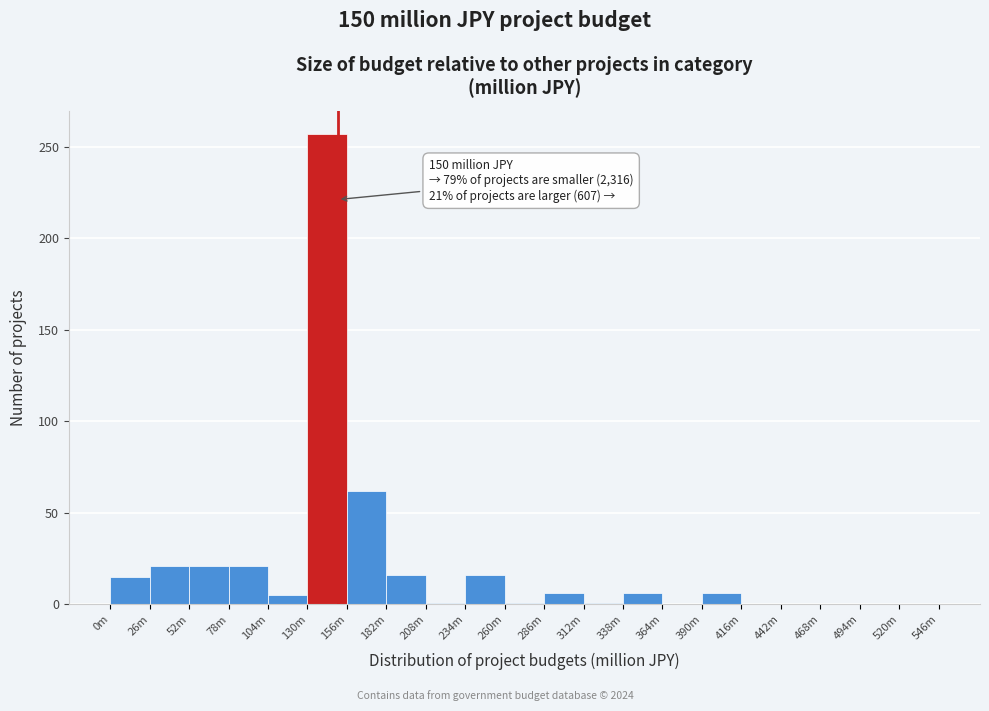

At which category does the chart reach its peak across all series?

130m